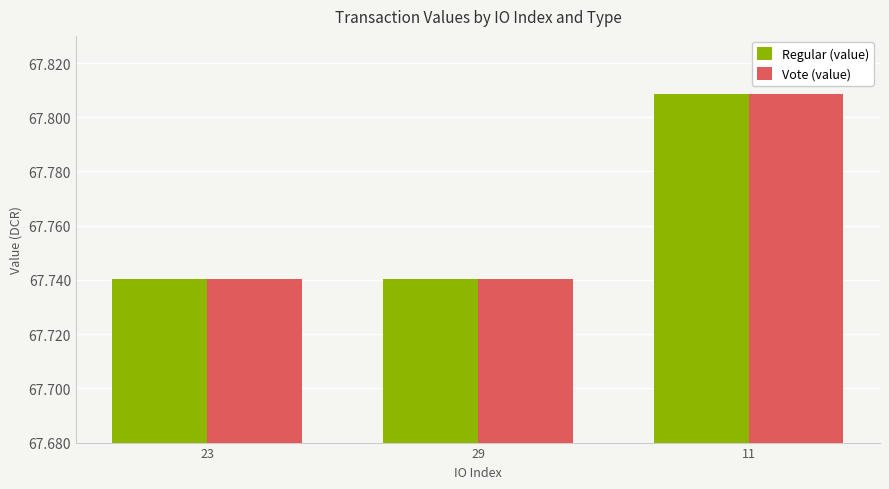

What is the sum of the Vote (value) values at 29 and 11?

135.5